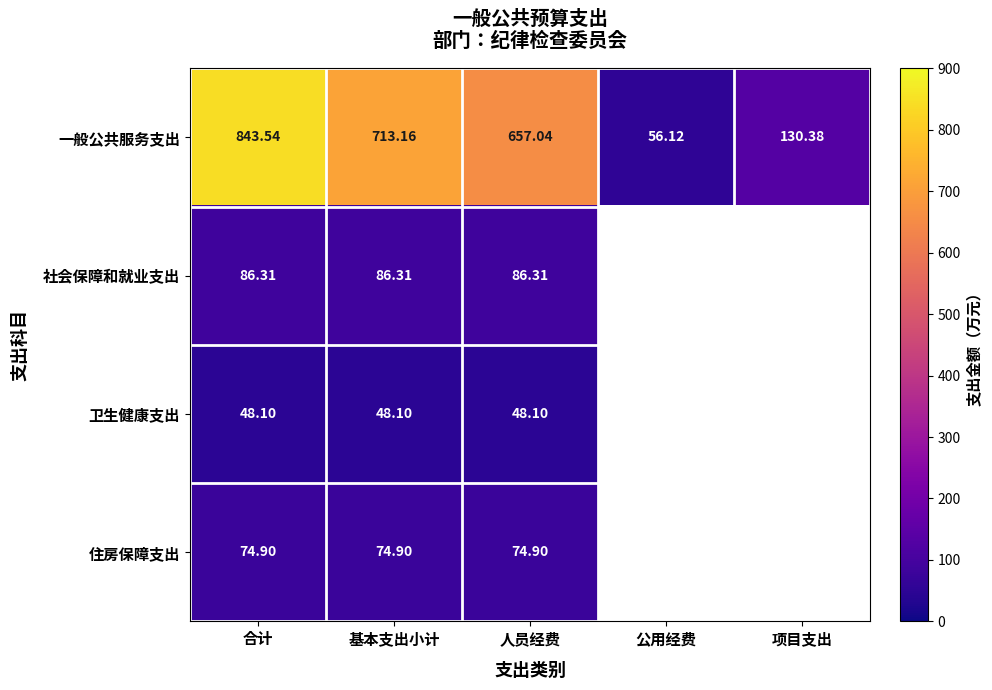

Where does the 一般公共服务支出 series first go above 657?

合计